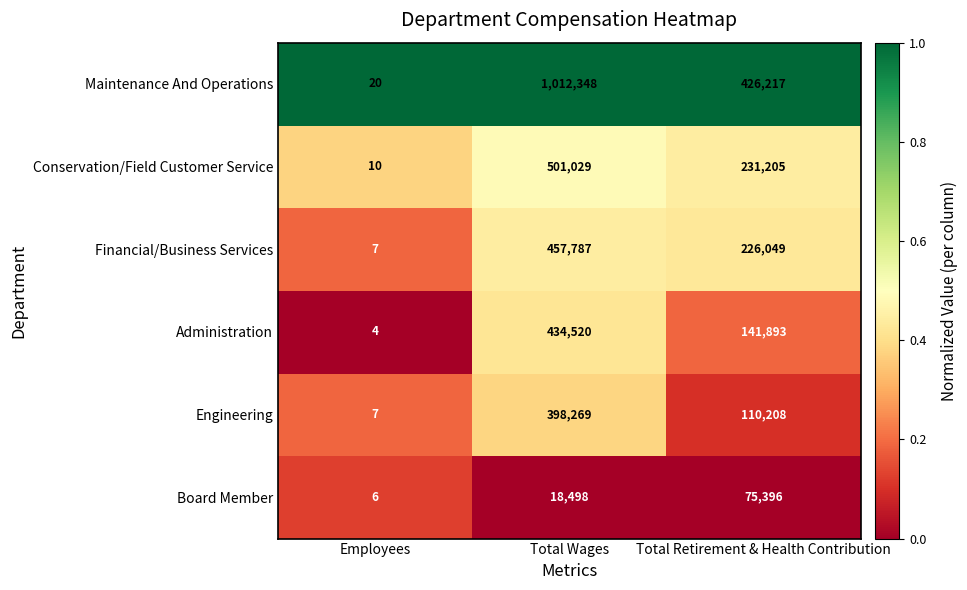

Reading left to right, extract all data points from this chart.

Maintenance And Operations: Employees=20	Total Wages=1012348	Total Retirement & Health Contribution=426217
Conservation/Field Customer Service: Employees=10	Total Wages=501029	Total Retirement & Health Contribution=231205
Financial/Business Services: Employees=7	Total Wages=457787	Total Retirement & Health Contribution=226049
Administration: Employees=4	Total Wages=434520	Total Retirement & Health Contribution=141893
Engineering: Employees=7	Total Wages=398269	Total Retirement & Health Contribution=110208
Board Member: Employees=6	Total Wages=18498	Total Retirement & Health Contribution=75396